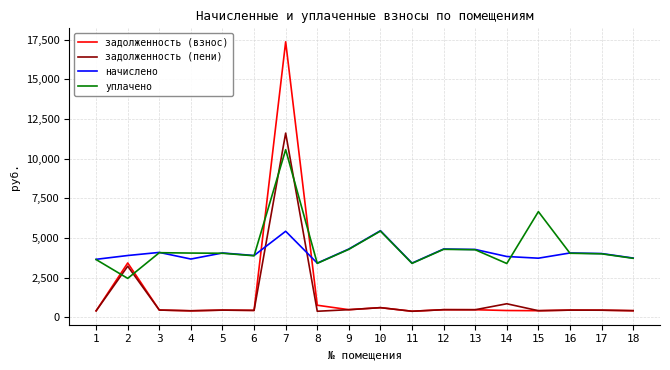

List the series in order of their peak value, lowest first.

начислено, уплачено, задолженность (пени), задолженность (взнос)